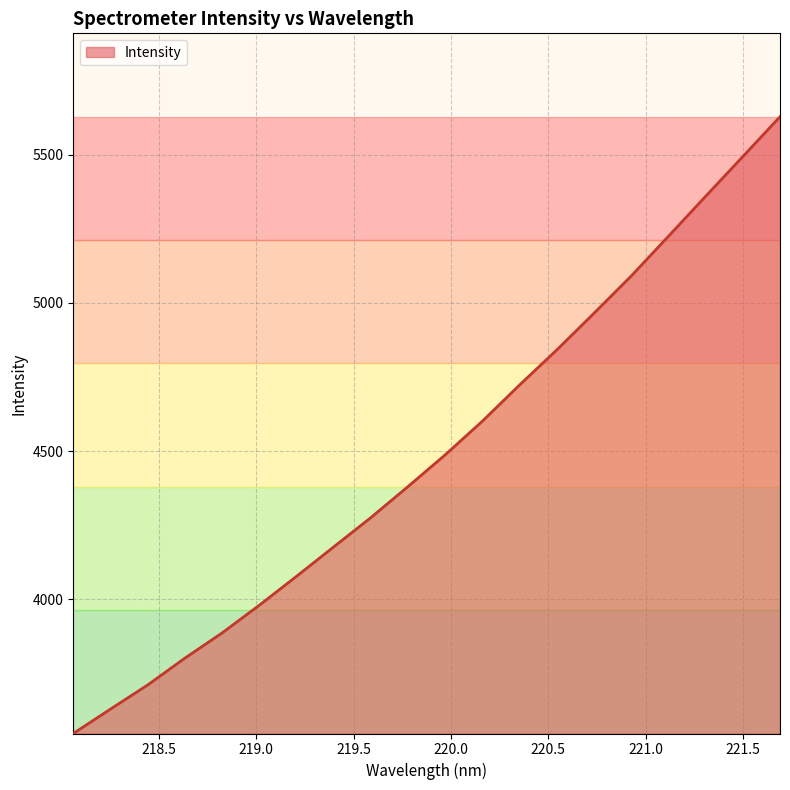

True or false: there are more than 2 points higher than both neighbors.

False